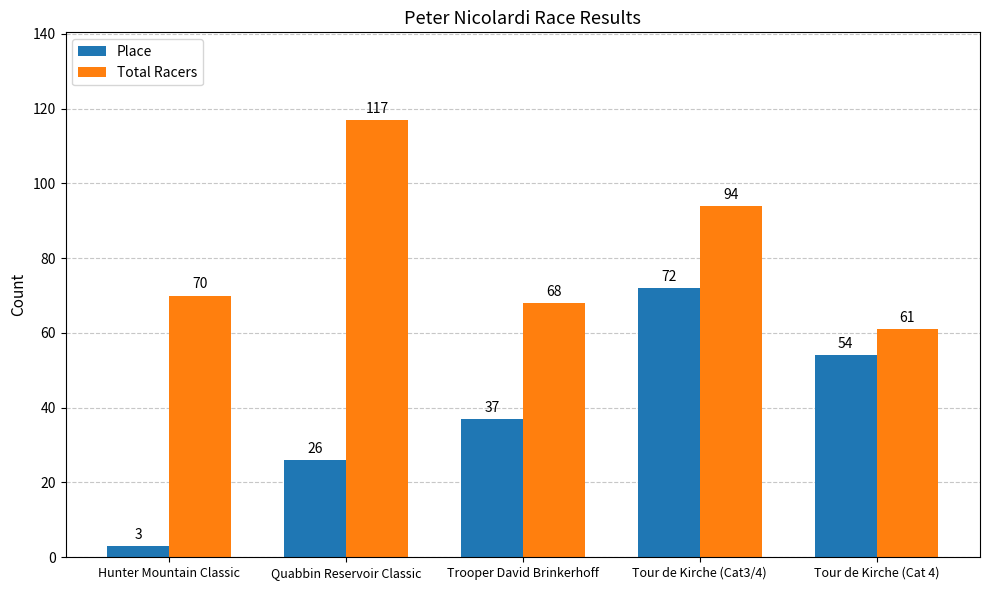

What is the label of the 2nd bar from the left?

Quabbin Reservoir Classic